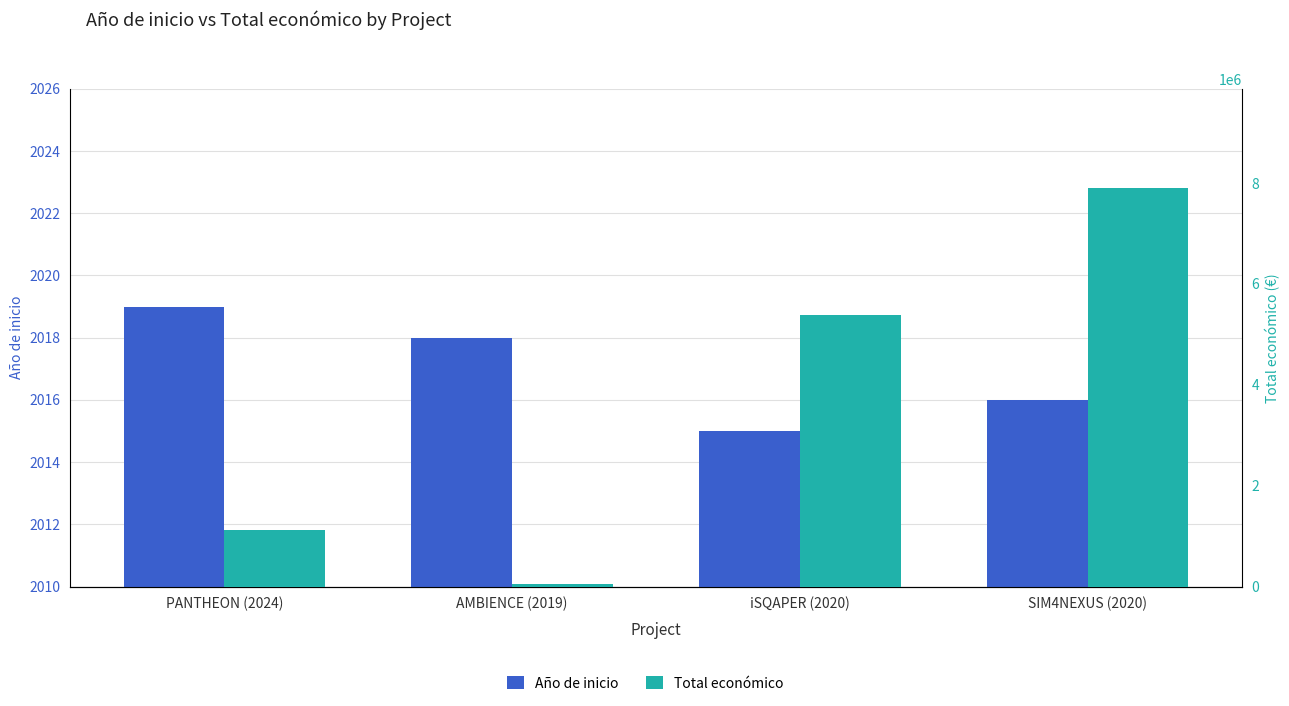

True or false: Total económico has a value of 8237651 at iSQAPER (2020).

False